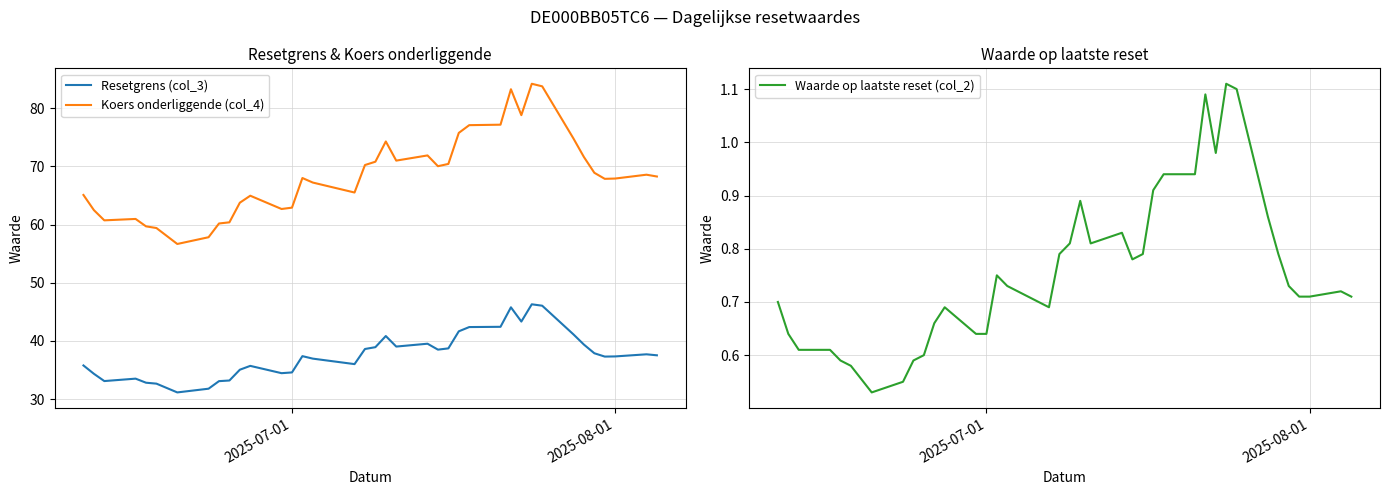

True or false: Resetgrens (col_3) and Koers onderliggende (col_4) cross at least once.

False